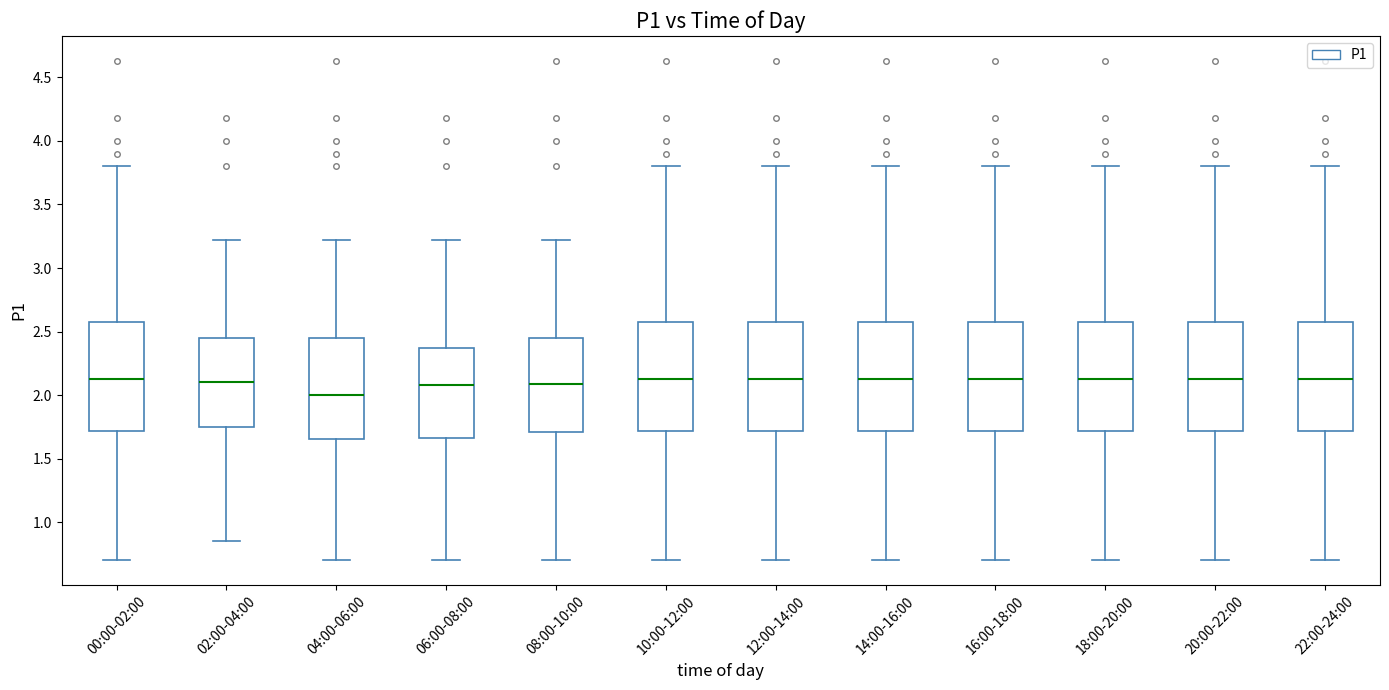

Reading left to right, read every box against the y-axis: the position of its median line, the range the box covers, and the ends of its whiskers. The values are not printed on the chart, so give them approximately, as read against the axis.

00:00-02:00: median 2.15, box 1.70 to 2.55, whiskers 0.70 to 3.80
02:00-04:00: median 2.10, box 1.75 to 2.45, whiskers 0.85 to 3.20
04:00-06:00: median 2.00, box 1.65 to 2.45, whiskers 0.70 to 3.20
06:00-08:00: median 2.10, box 1.65 to 2.35, whiskers 0.70 to 3.20
08:00-10:00: median 2.10, box 1.70 to 2.45, whiskers 0.70 to 3.20
10:00-12:00: median 2.15, box 1.70 to 2.55, whiskers 0.70 to 3.80
12:00-14:00: median 2.15, box 1.70 to 2.55, whiskers 0.70 to 3.80
14:00-16:00: median 2.15, box 1.70 to 2.55, whiskers 0.70 to 3.80
16:00-18:00: median 2.15, box 1.70 to 2.55, whiskers 0.70 to 3.80
18:00-20:00: median 2.15, box 1.70 to 2.55, whiskers 0.70 to 3.80
20:00-22:00: median 2.15, box 1.70 to 2.55, whiskers 0.70 to 3.80
22:00-24:00: median 2.15, box 1.70 to 2.55, whiskers 0.70 to 3.80